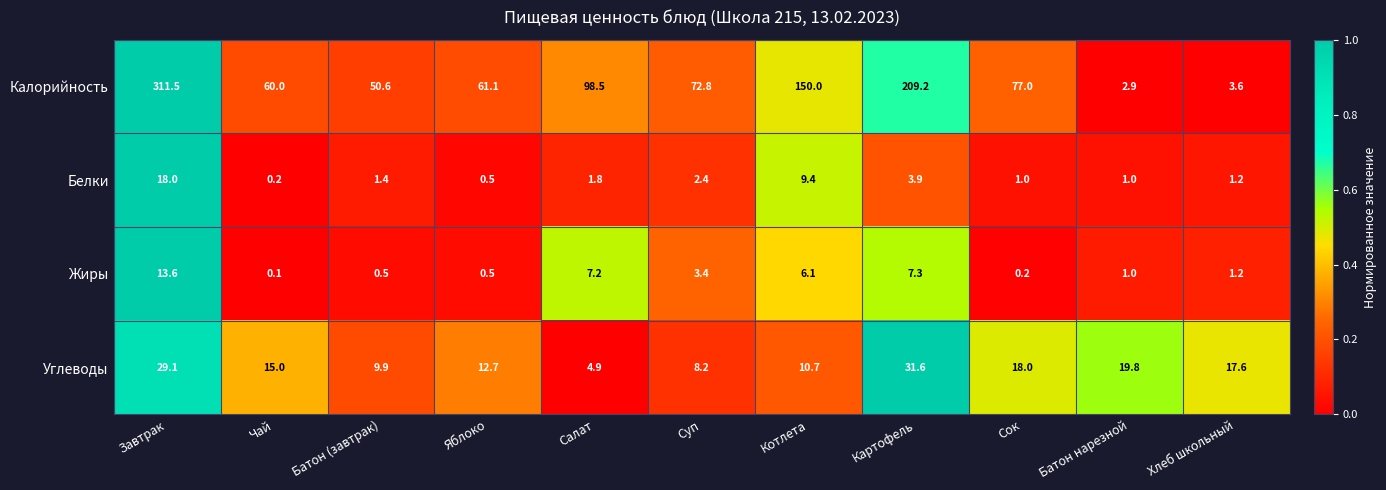

Rank the series by their maximum value, from lowest to highest.

Жиры, Белки, Углеводы, Калорийность